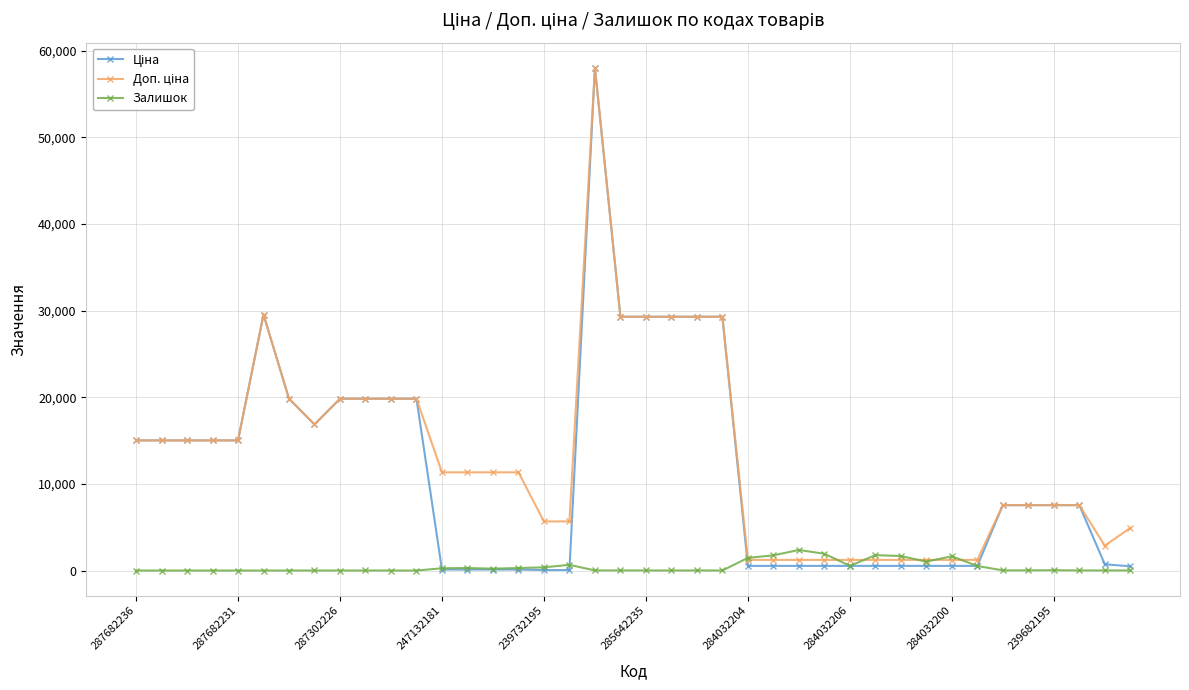

What is the maximum value for Залишок?

2373.0